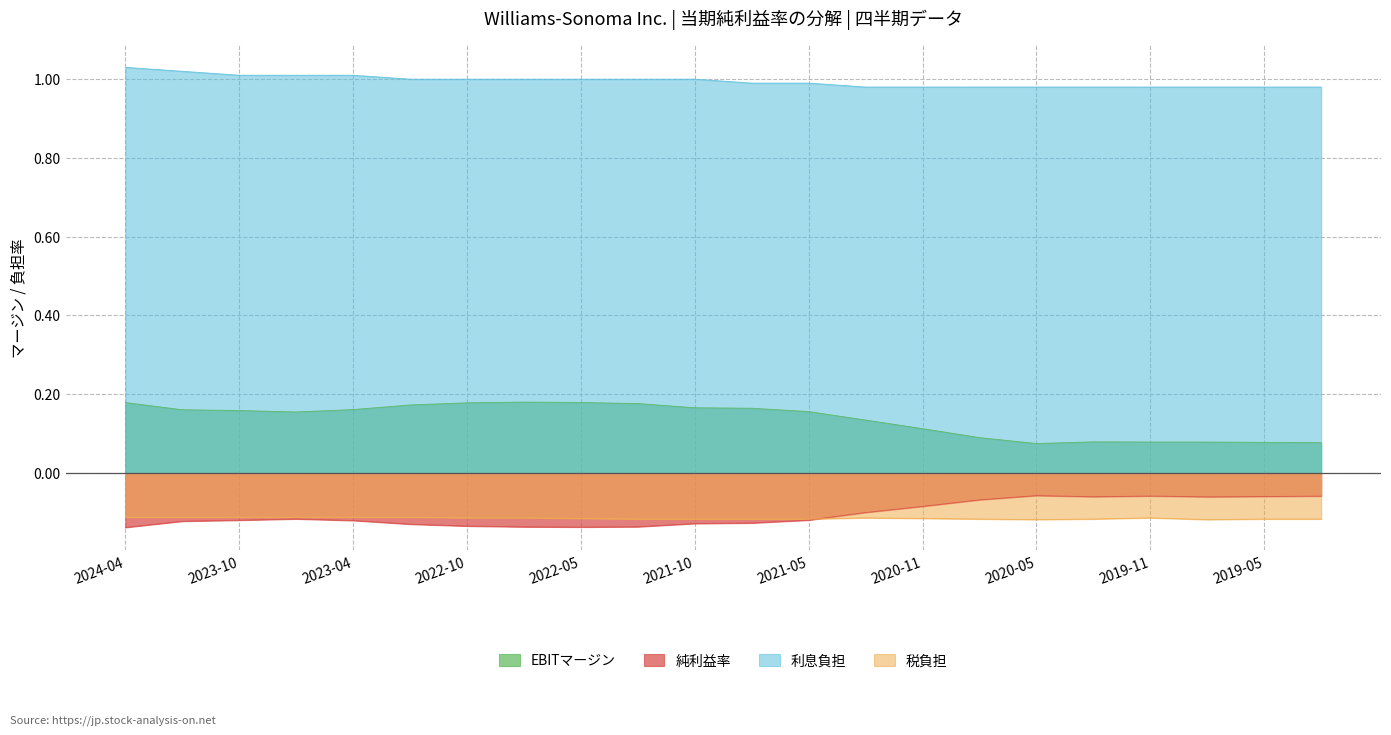

Which series has the widest spread of values?

EBITマージン